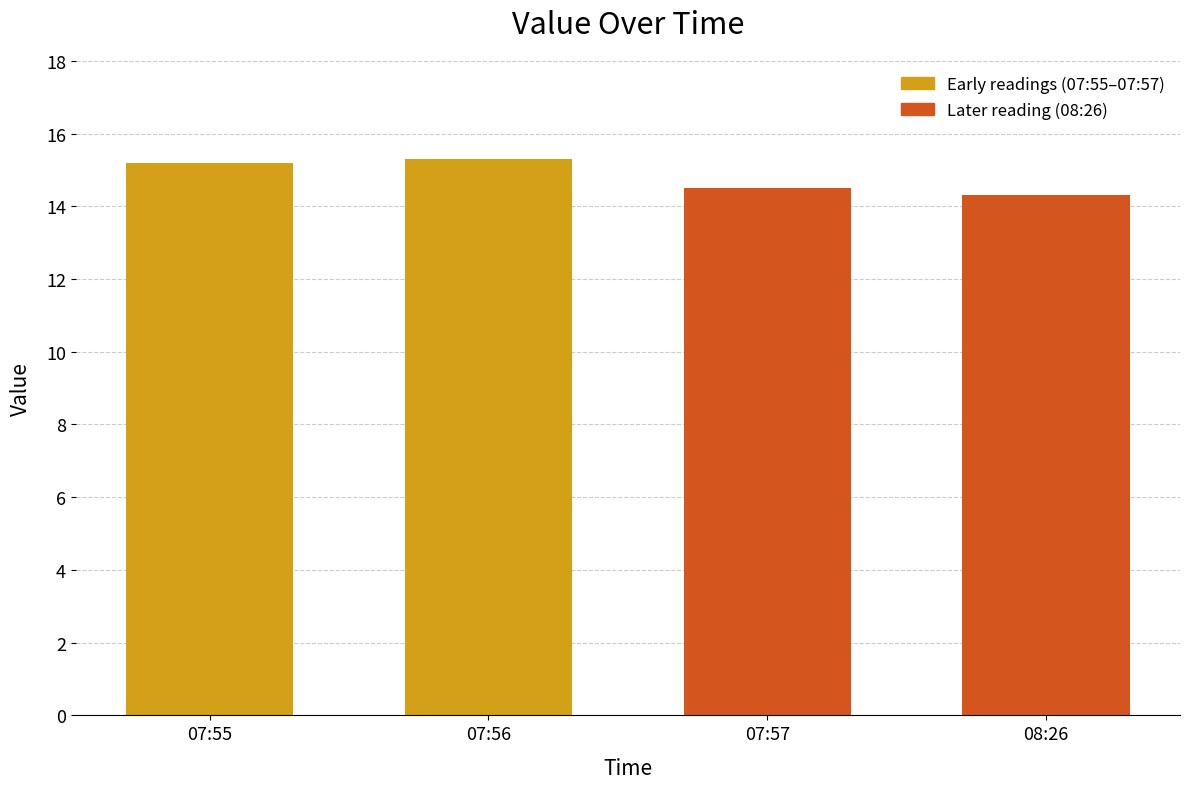

What position from the right is 07:55?

4